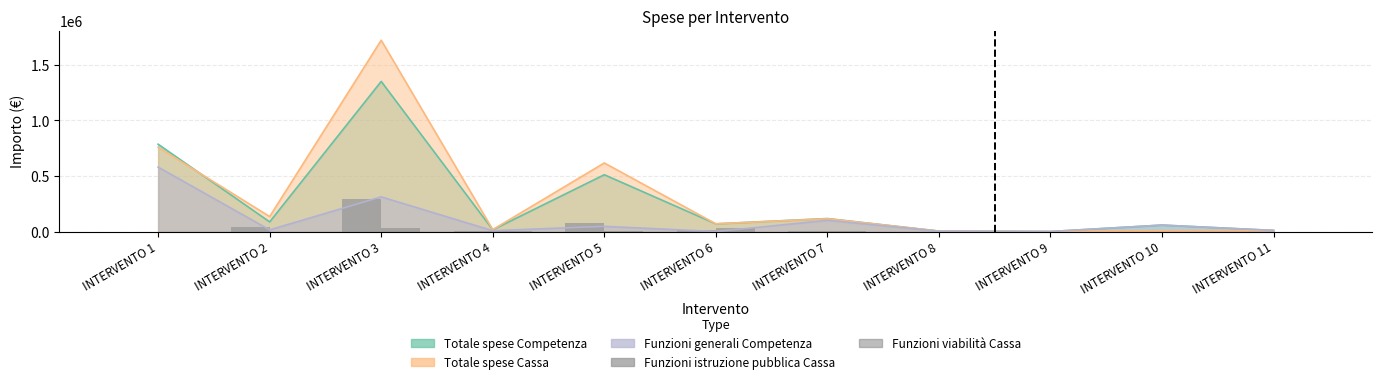

At which category does the chart reach its peak across all series?

INTERVENTO 3